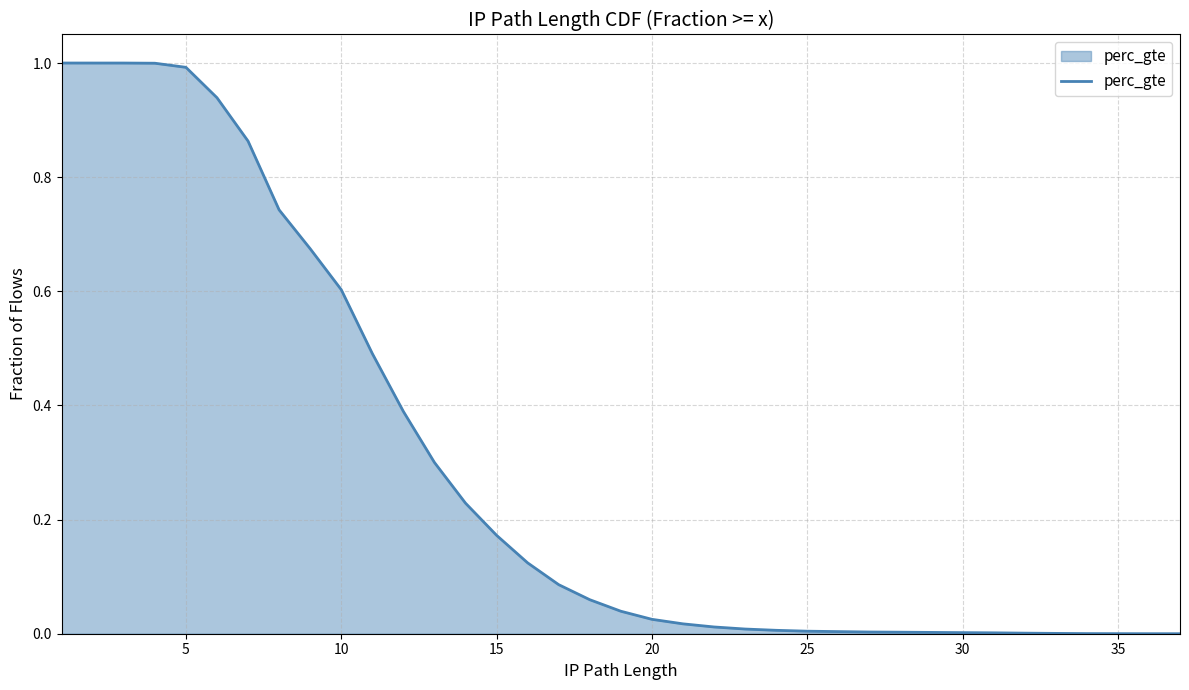

What is the maximum value shown in the chart?

1.0